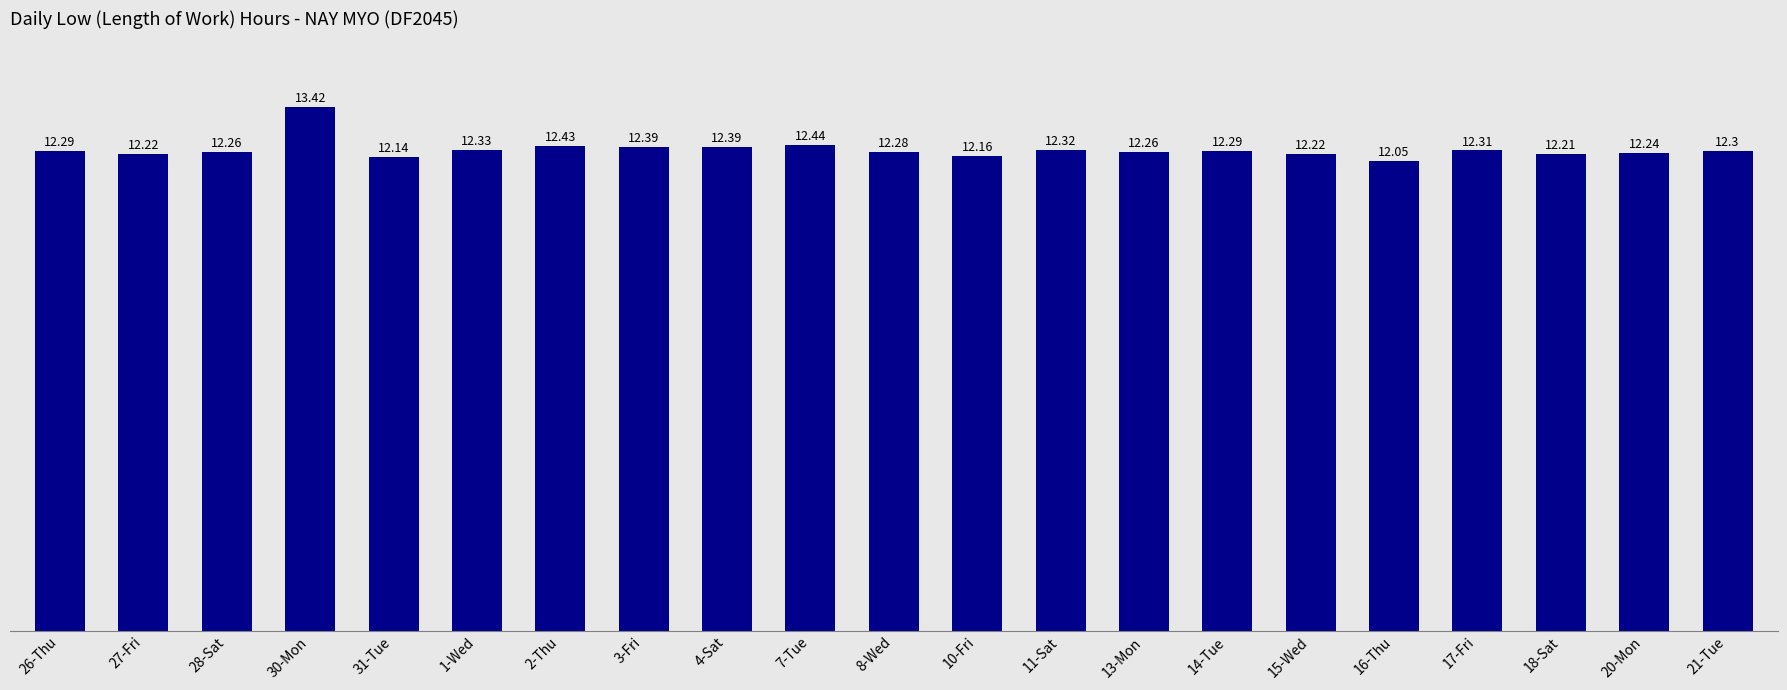

What is the greatest value displayed?

13.4